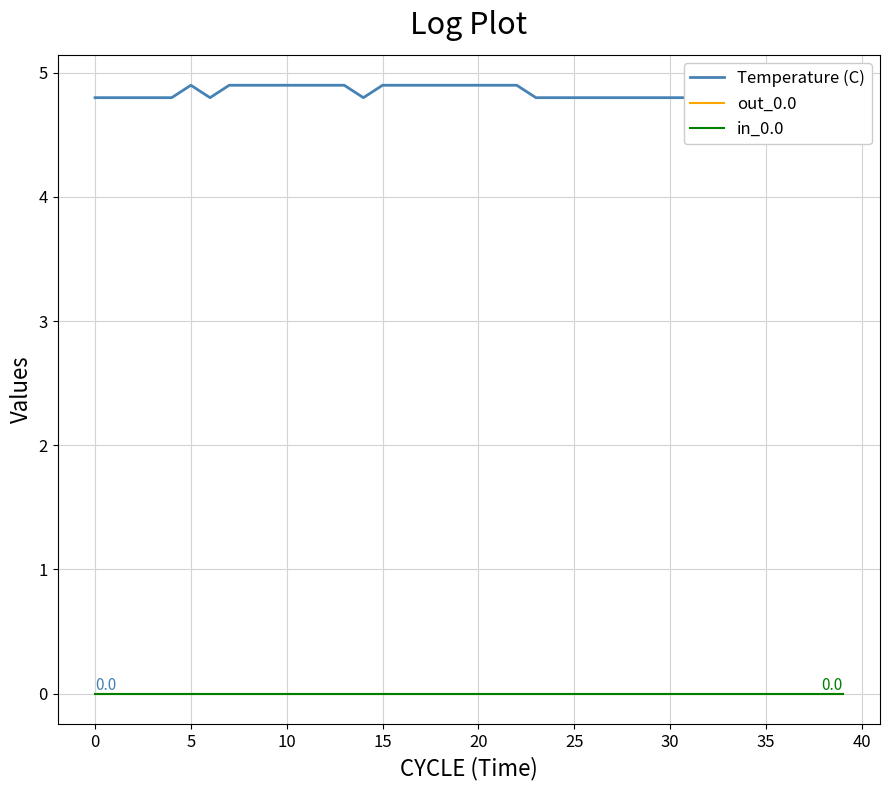

Which series changed the most between 24 and 34?

Temperature (C)